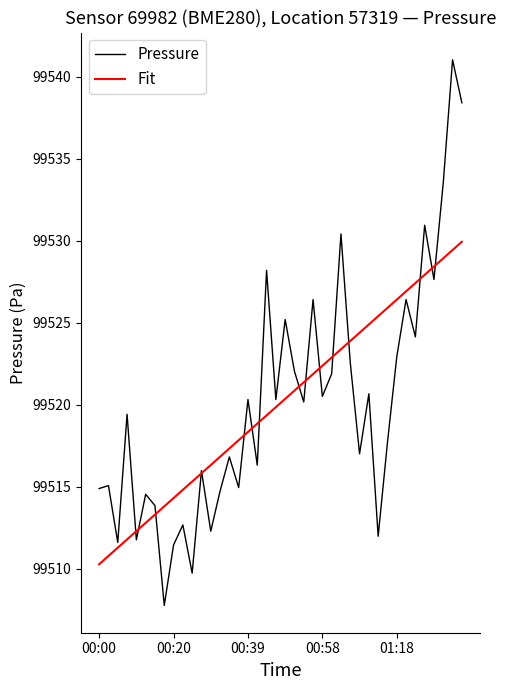

Rank the series by their maximum value, from highest to lowest.

Pressure, Fit